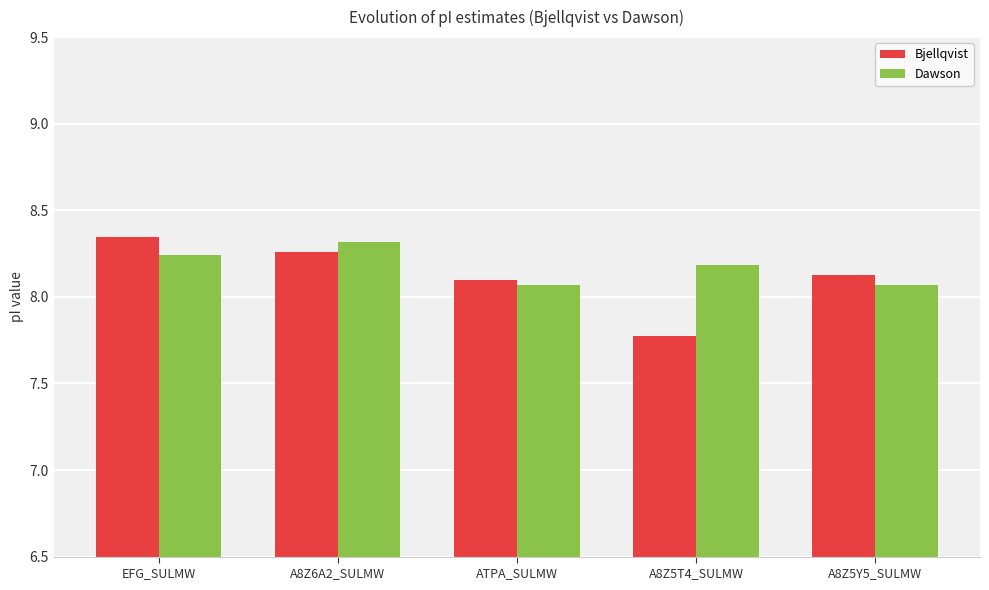

What is the sum of all Dawson values?

40.9